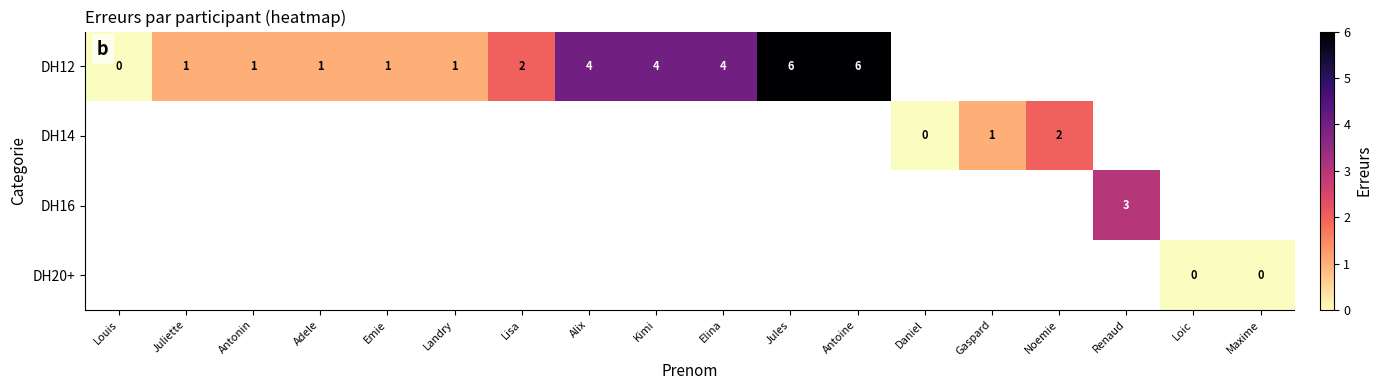

Which category has the highest value across all series?

Jules